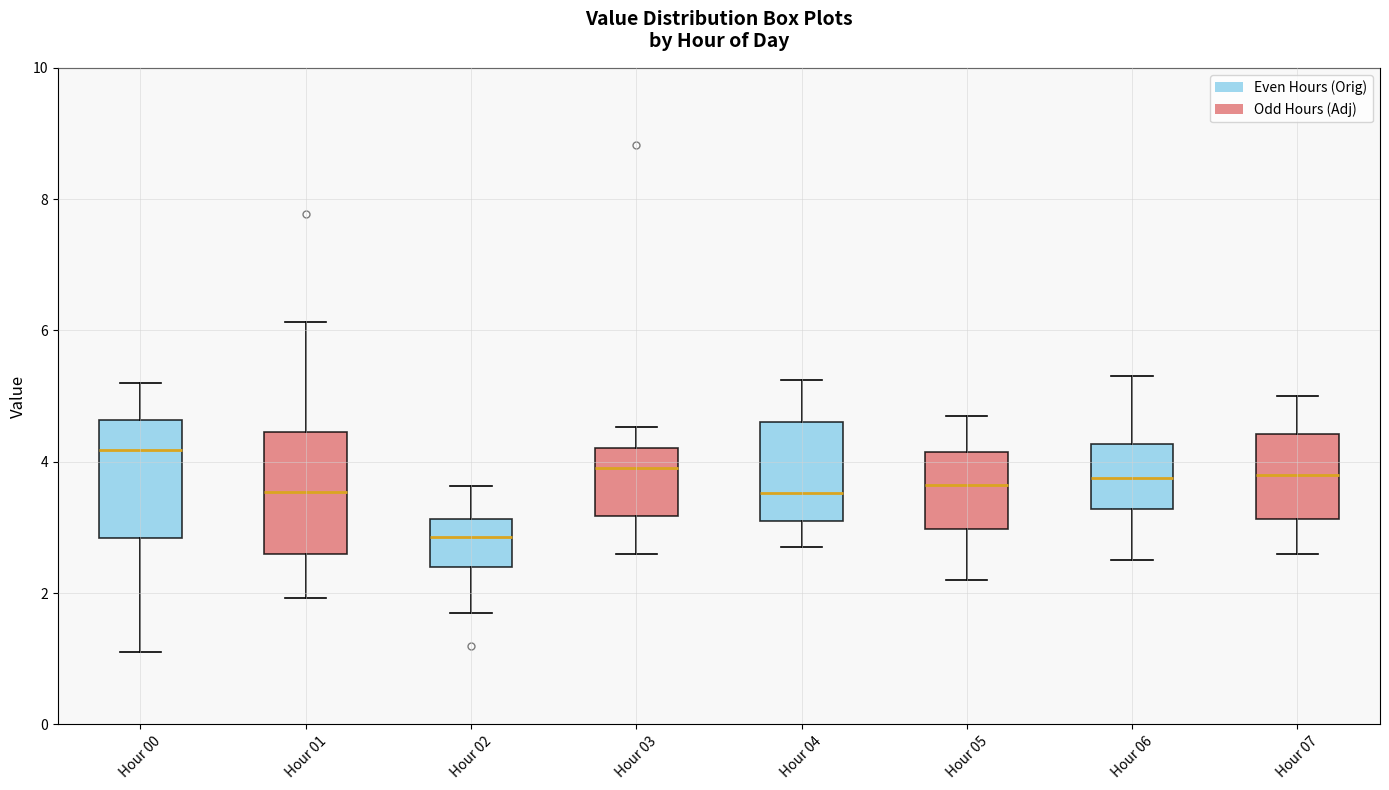

Reading left to right, read every box against the y-axis: the position of its median line, the range the box covers, and the ends of its whiskers. The values are not printed on the chart, so give them approximately, as read against the axis.

Hour 00: median 4.2, box 2.8 to 4.6, whiskers 1.2 to 5.2
Hour 01: median 3.6, box 2.6 to 4.4, whiskers 2.0 to 6.2
Hour 02: median 2.8, box 2.4 to 3.2, whiskers 1.8 to 3.6
Hour 03: median 4.0, box 3.2 to 4.2, whiskers 2.6 to 4.6
Hour 04: median 3.6, box 3.2 to 4.6, whiskers 2.8 to 5.2
Hour 05: median 3.6, box 3.0 to 4.2, whiskers 2.2 to 4.8
Hour 06: median 3.8, box 3.2 to 4.2, whiskers 2.6 to 5.4
Hour 07: median 3.8, box 3.2 to 4.4, whiskers 2.6 to 5.0